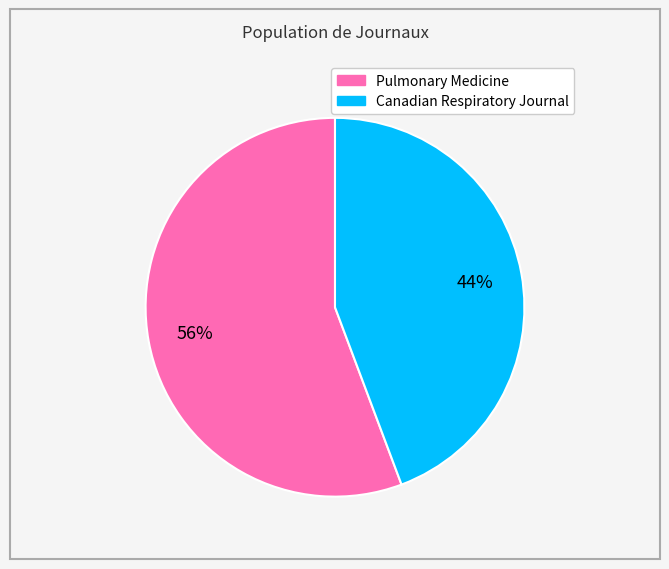

Is Pulmonary Medicine the majority of the pie?

Yes